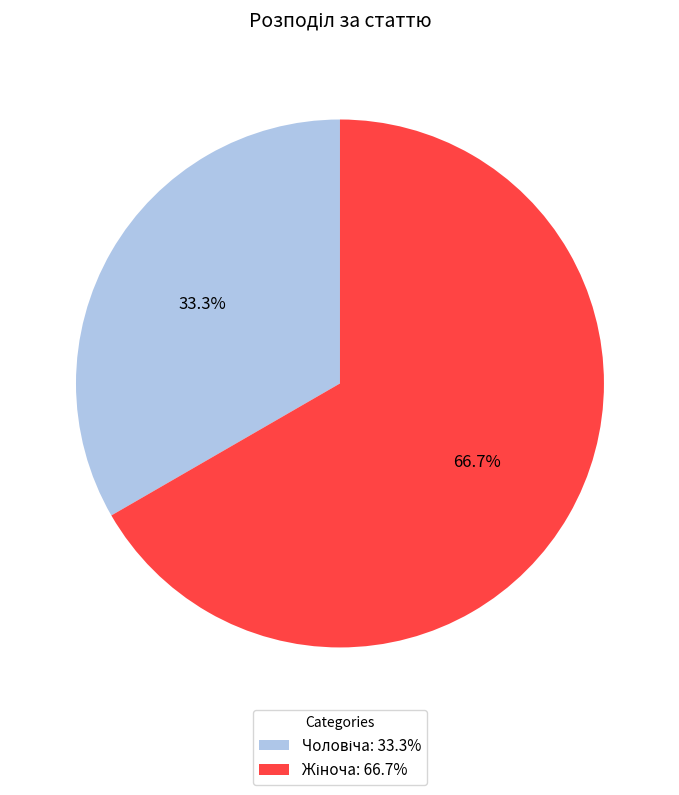

Does any single category account for the majority?

Yes